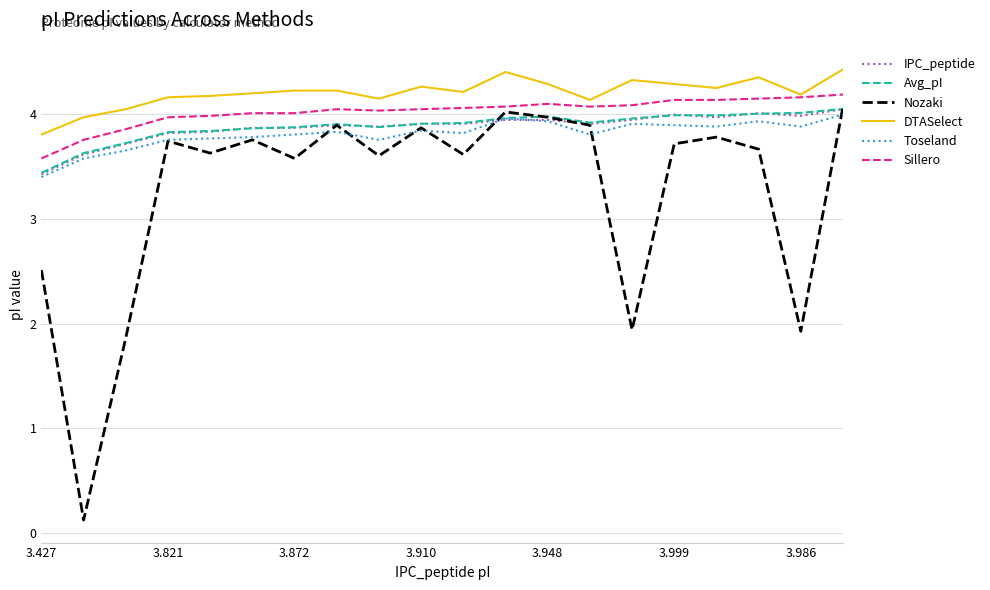

How many series are shown in this chart?

6